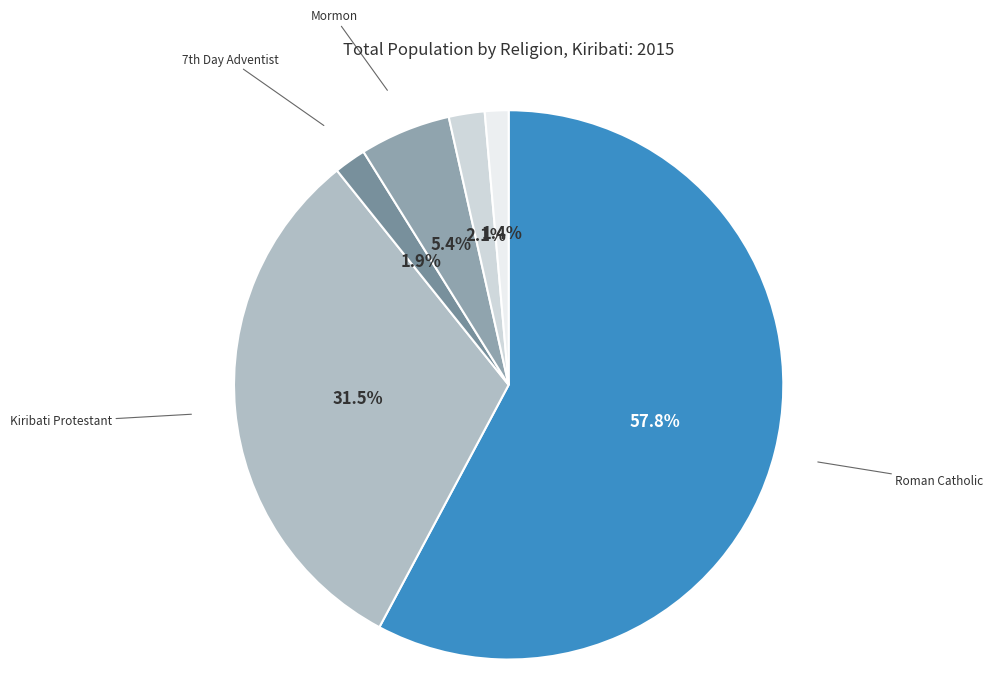

Count the number of slices in the pie.

6